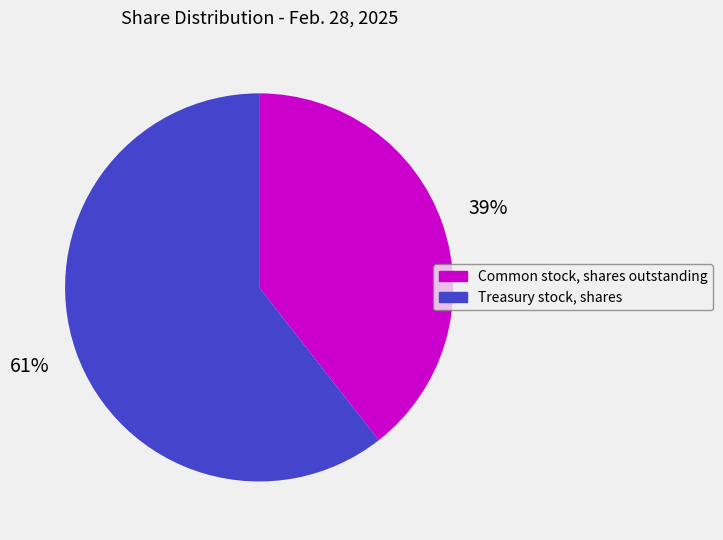

To the nearest percent, what is the average slice percentage?

50%